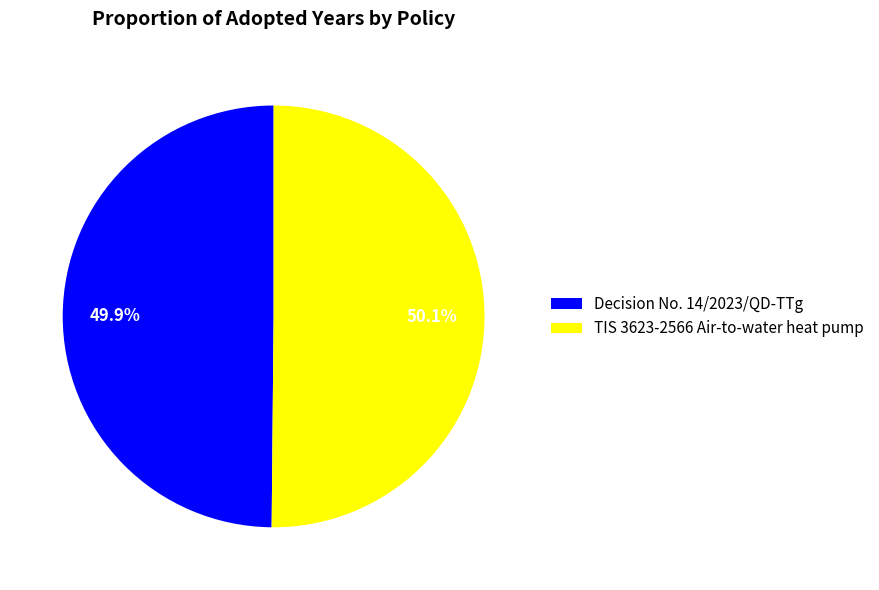

Do TIS 3623-2566 Air-to-water heat pump and Decision No. 14/2023/QD-TTg together represent more than half of the pie?

Yes